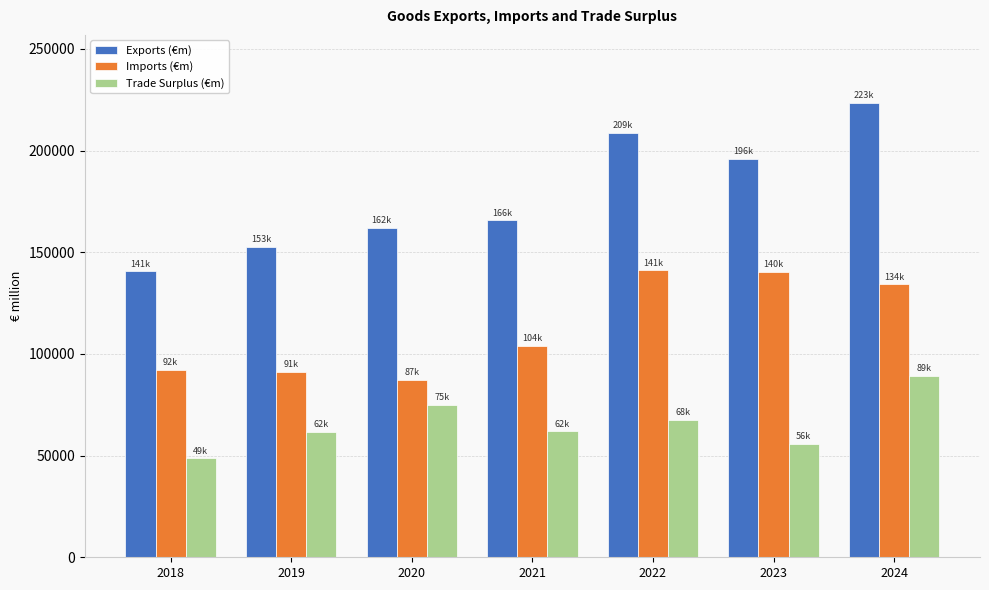

Which series has the widest spread of values?

Exports (€m)